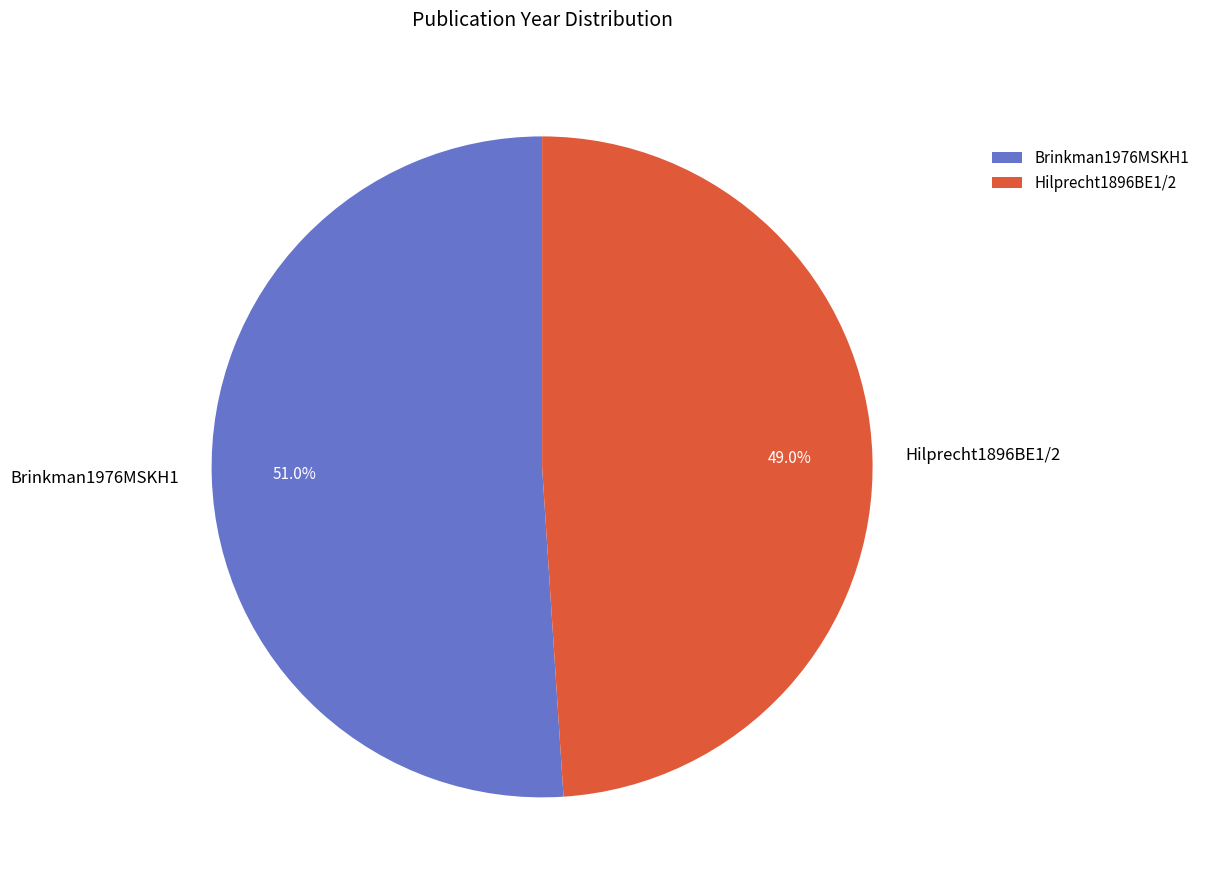

The Hilprecht1896BE1/2 slice represents 39% of the pie. True or false?

False